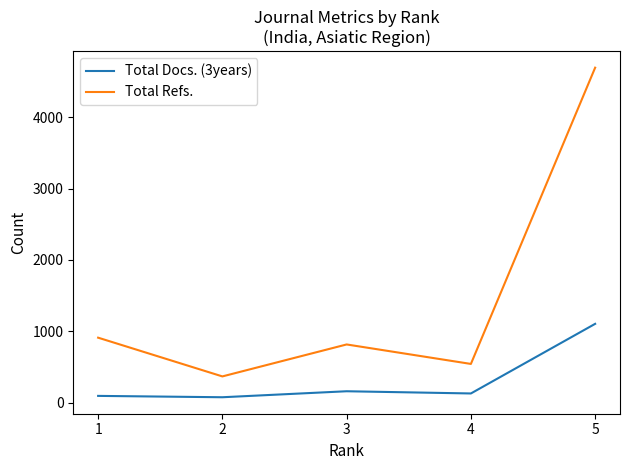

True or false: Total Docs. (3years) and Total Refs. cross at least once.

False